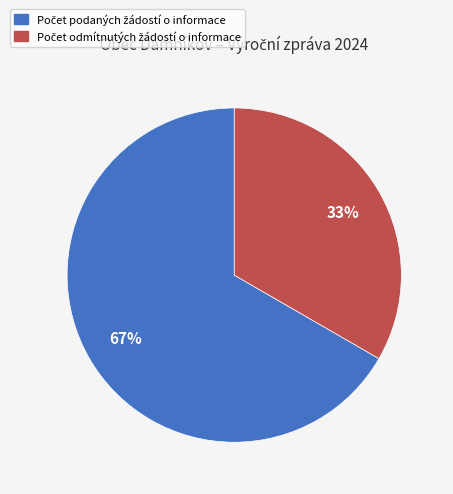

Is there a majority slice in this chart?

Yes